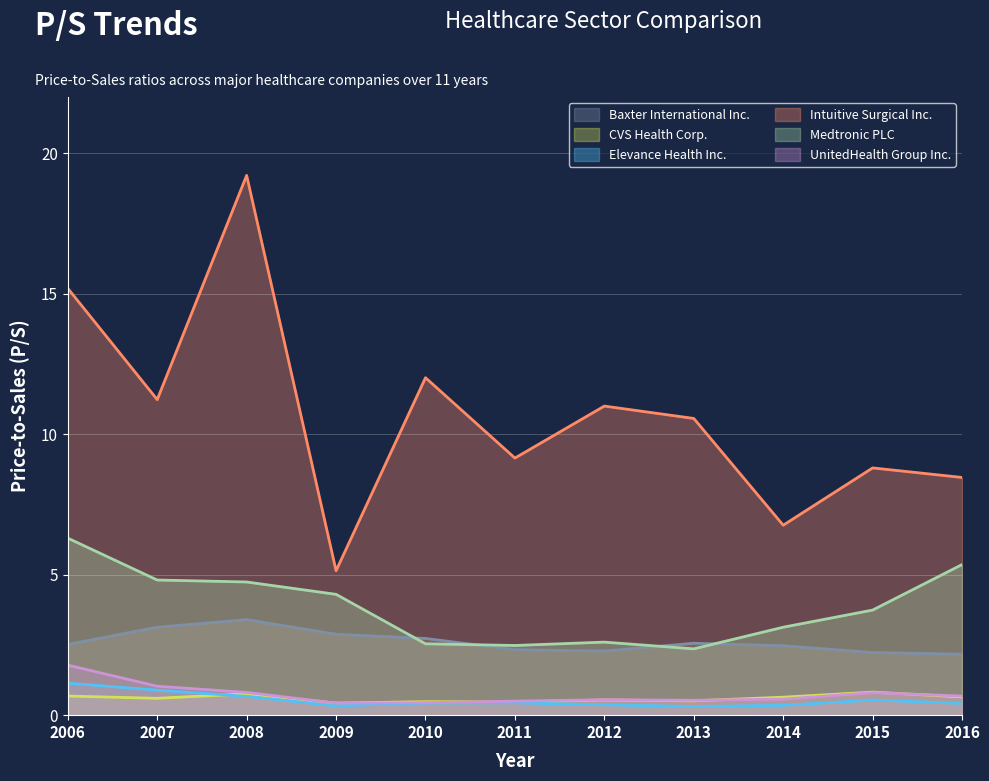

True or false: Intuitive Surgical Inc. has a value of 32.9 at 2008.

False